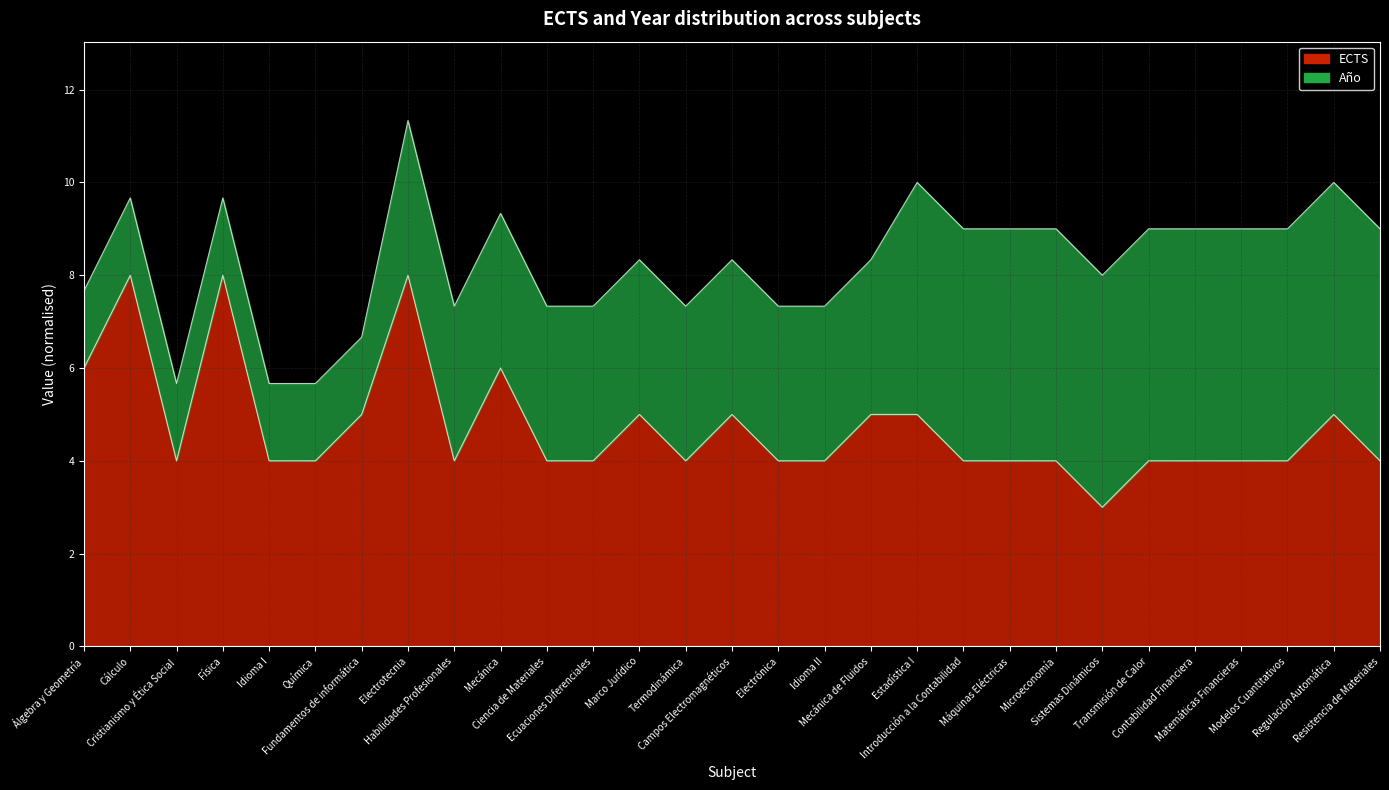

What is the ratio of the value at Química to the value at Máquinas Eléctricas?

1.0